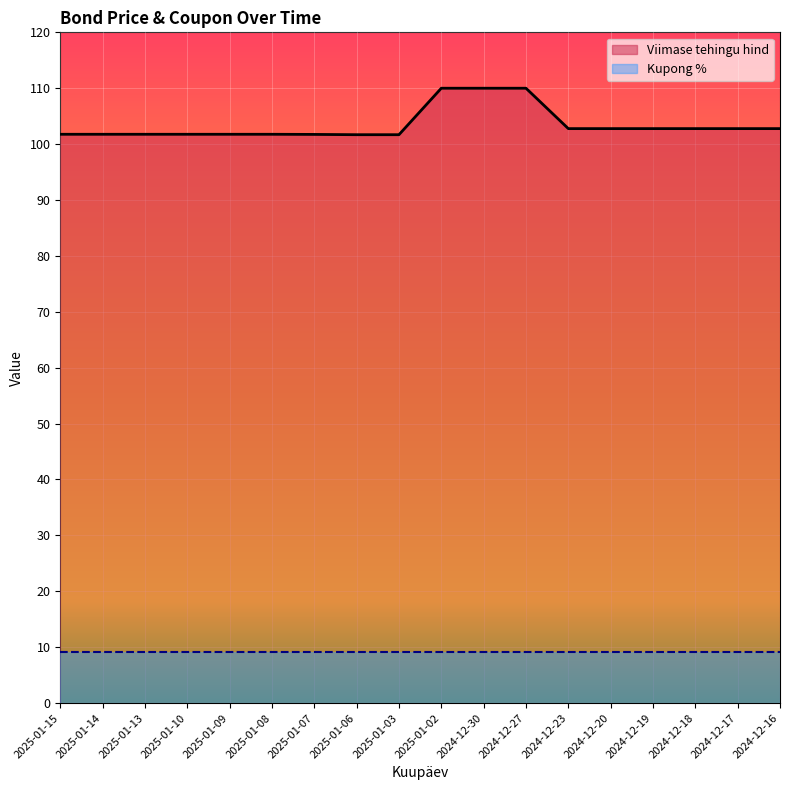

At which label does the data first exceed 102?

2025-01-02